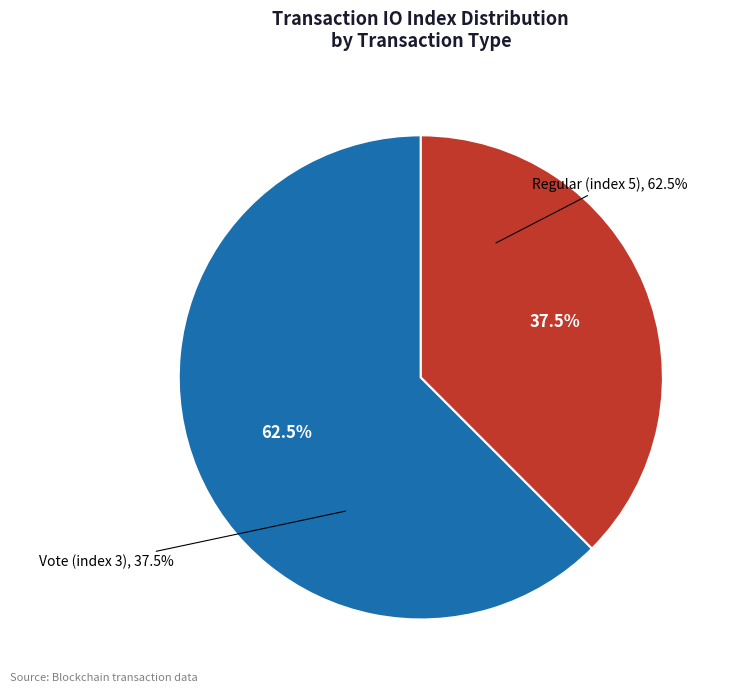

Combined, do Vote (index 3) and Regular (index 5) account for over 50%?

Yes